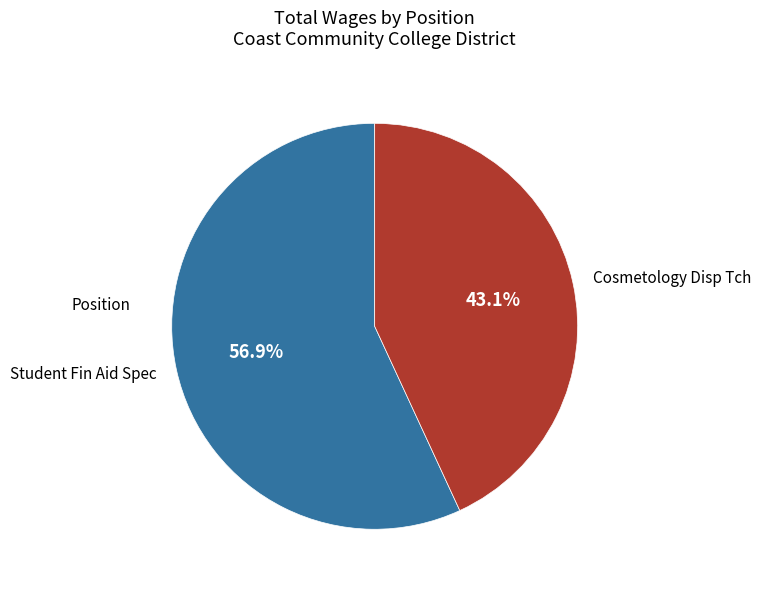

Which category has the smallest portion of the pie?

Cosmetology Disp Tch